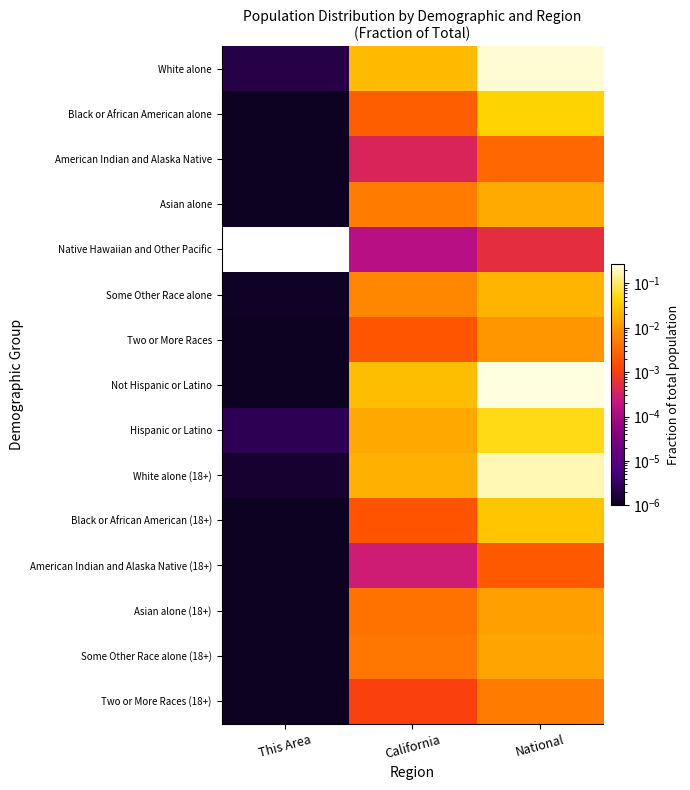

Reading left to right, list all the values displayed in this chart.

White alone: This Area=0.0	California=0.0	National=0.2
Black or African American alone: This Area=0.0	California=0.0	National=0.0
American Indian and Alaska Native: This Area=0.0	California=0.0	National=0.0
Asian alone: This Area=0.0	California=0.0	National=0.0
Native Hawaiian and Other Pacific: This Area=0.0	California=0.0	National=0.0
Some Other Race alone: This Area=0.0	California=0.0	National=0.0
Two or More Races: This Area=0.0	California=0.0	National=0.0
Not Hispanic or Latino: This Area=0.0	California=0.0	National=0.3
Hispanic or Latino: This Area=0.0	California=0.0	National=0.1
White alone (18+): This Area=0.0	California=0.0	National=0.2
Black or African American (18+): This Area=0.0	California=0.0	National=0.0
American Indian and Alaska Native (18+): This Area=0.0	California=0.0	National=0.0
Asian alone (18+): This Area=0.0	California=0.0	National=0.0
Some Other Race alone (18+): This Area=0.0	California=0.0	National=0.0
Two or More Races (18+): This Area=0.0	California=0.0	National=0.0